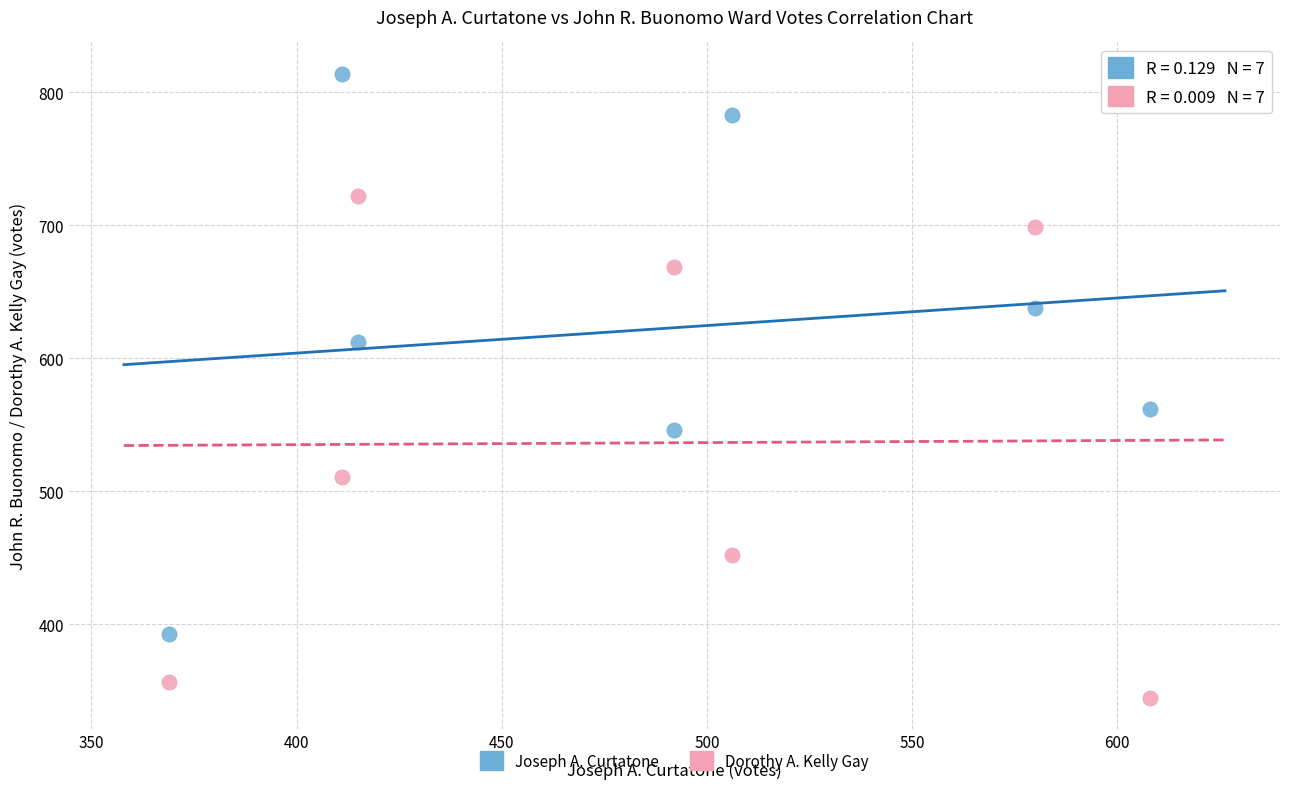

Which series reaches the maximum Y coordinate?

Joseph A. Curtatone